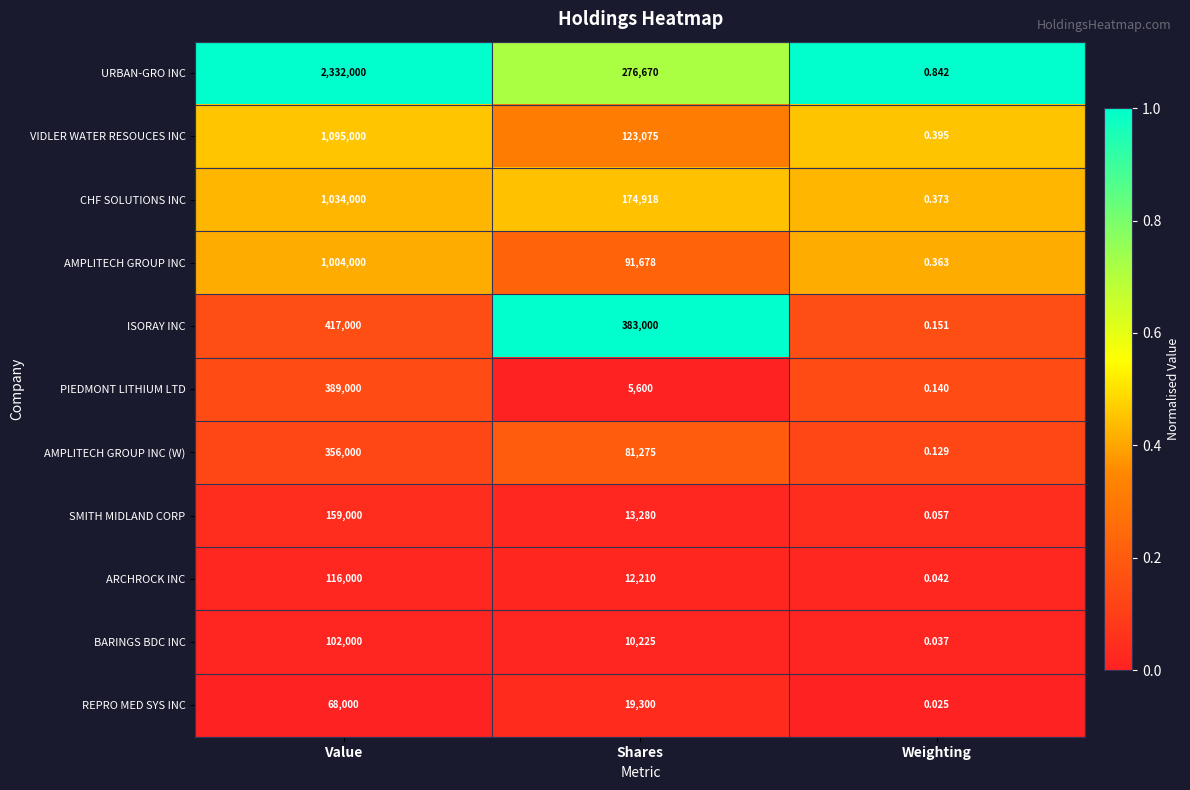

At which category is the sum across all series the highest?

Value